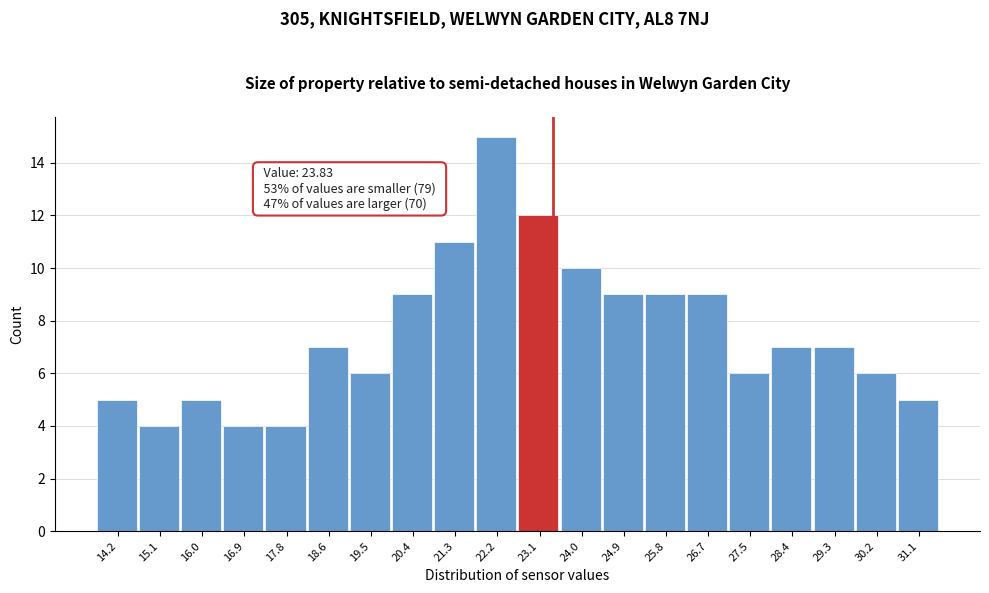

Reading right to left, extract all data points from this chart.

31.1=5	30.2=6	29.3=7	28.4=7	27.5=6	26.7=9	25.8=9	24.9=9	24.0=10	23.1=12	22.2=15	21.3=11	20.4=9	19.5=6	18.6=7	17.8=4	16.9=4	16.0=5	15.1=4	14.2=5